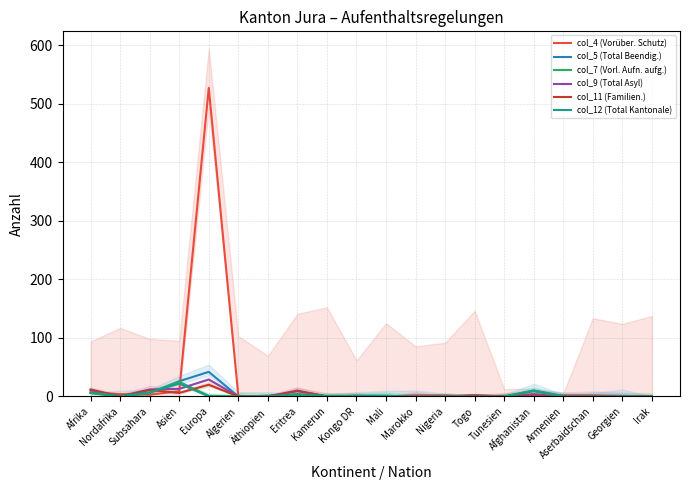

How many categories are shown in the chart?

20